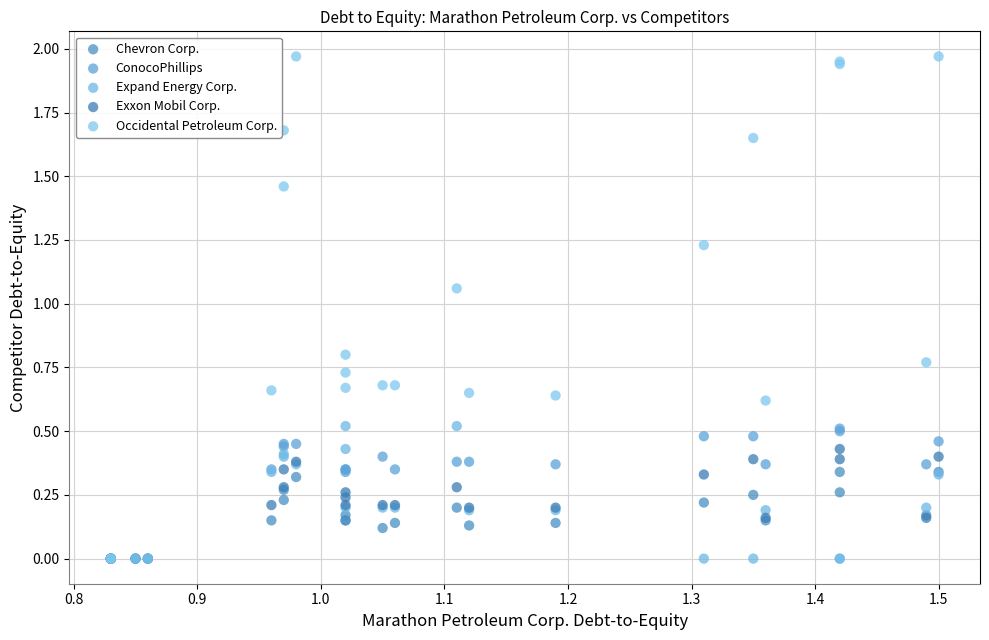

Which series has the widest spread of Y values?

Occidental Petroleum Corp.